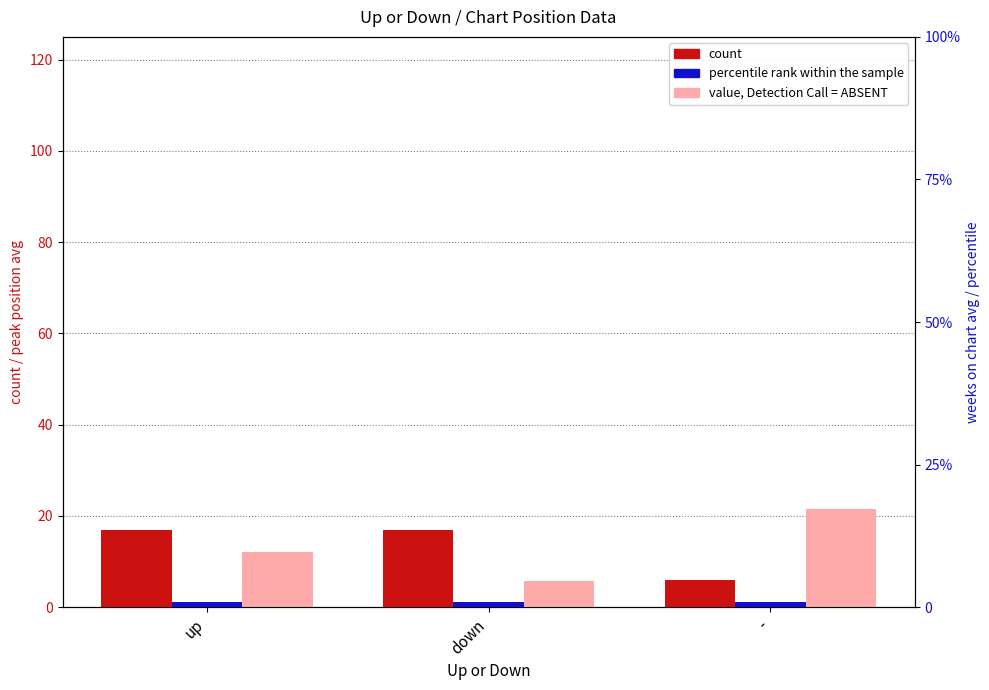

What is the approximate value of percentile rank within the sample at down?

1.0